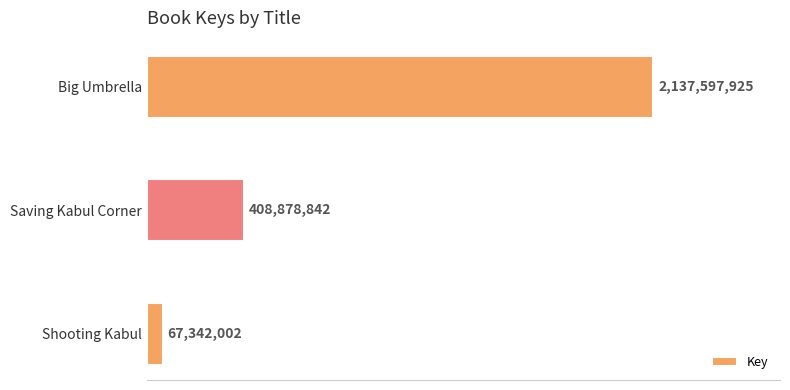

How many values are between 67342002 and 2137597925?

3